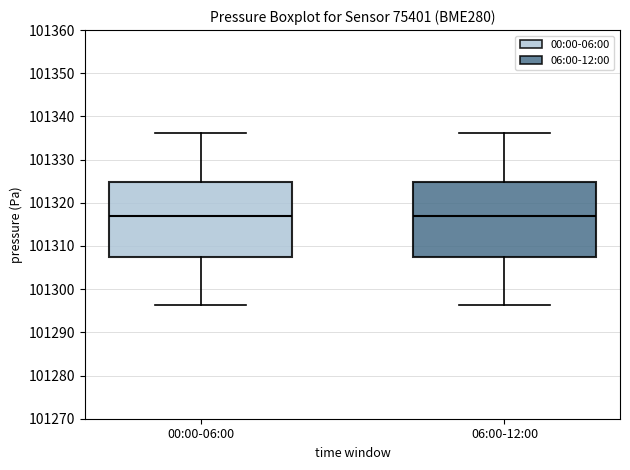

Where is the upper edge of the box for 06:00-12:00 on the y-axis? The values are not printed on the chart, so give them approximately, as read against the axis.

101325